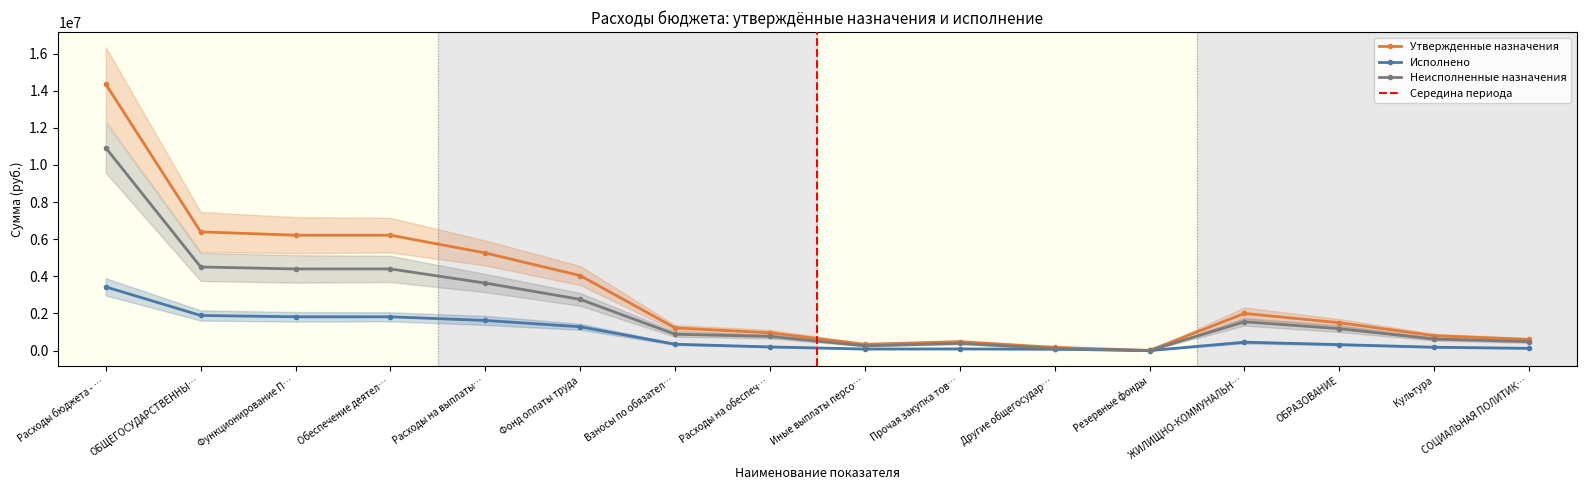

What is the lowest value of the Утвержденные назначения series?

5000.0